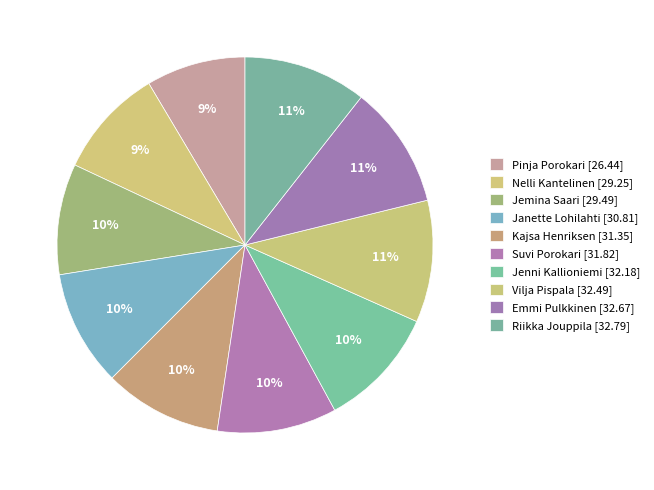

Is there a majority slice in this chart?

No